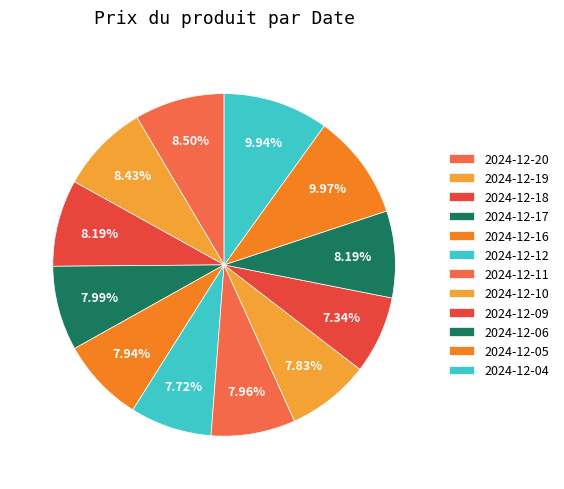

Count the number of slices in the pie.

12